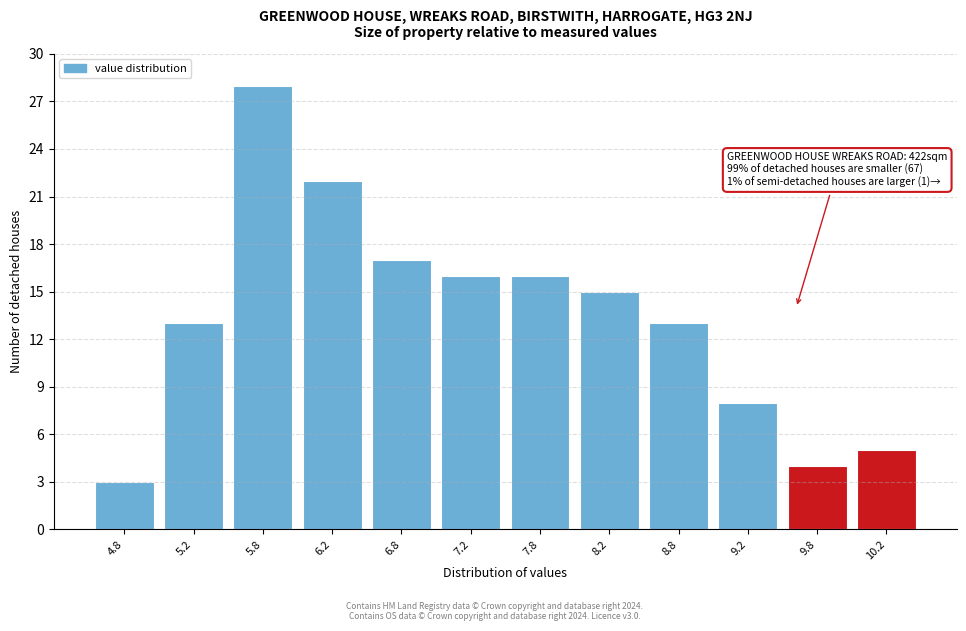

Over which range of the x-axis is the bar tallest?

5.5 to 6.0